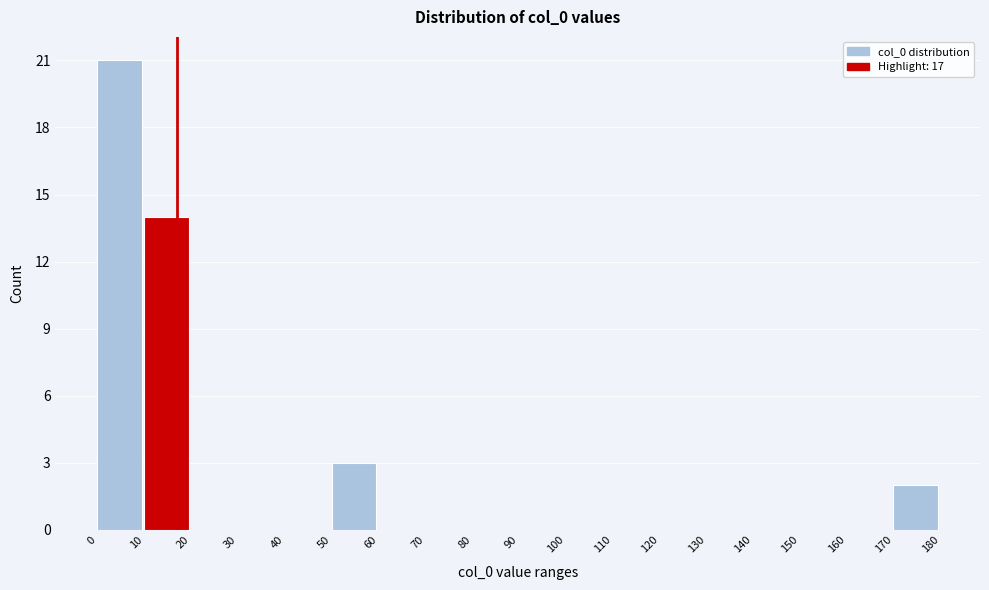

How tall is the bar that spans 50 to 60 on the x-axis? The values are not printed on the chart, so give them approximately, as read against the axis.

3